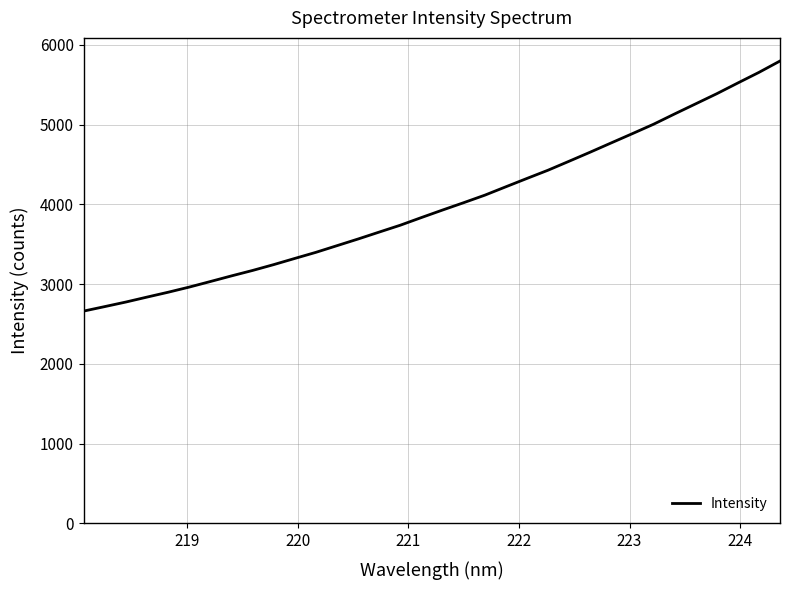

Count the number of values greater than 3929.

17